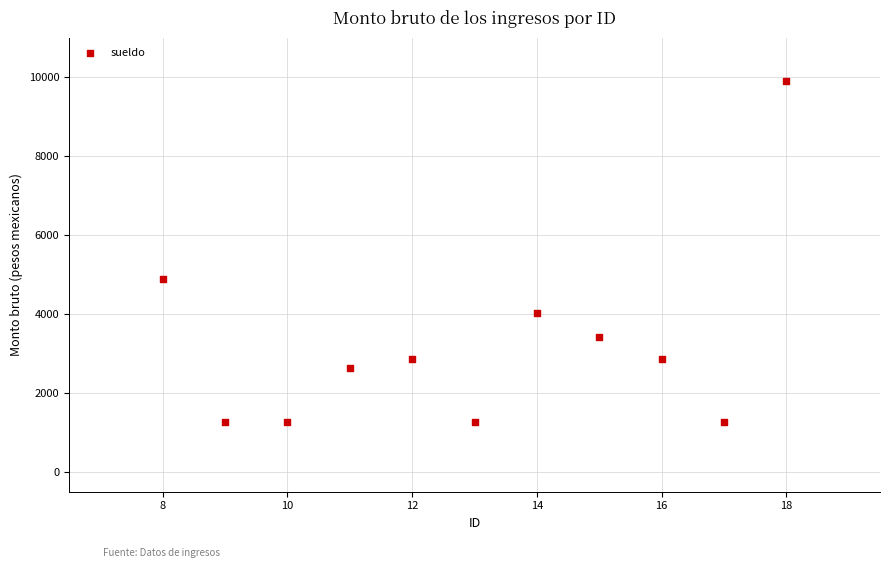

What is the range of X values (max minus min)?

10.0